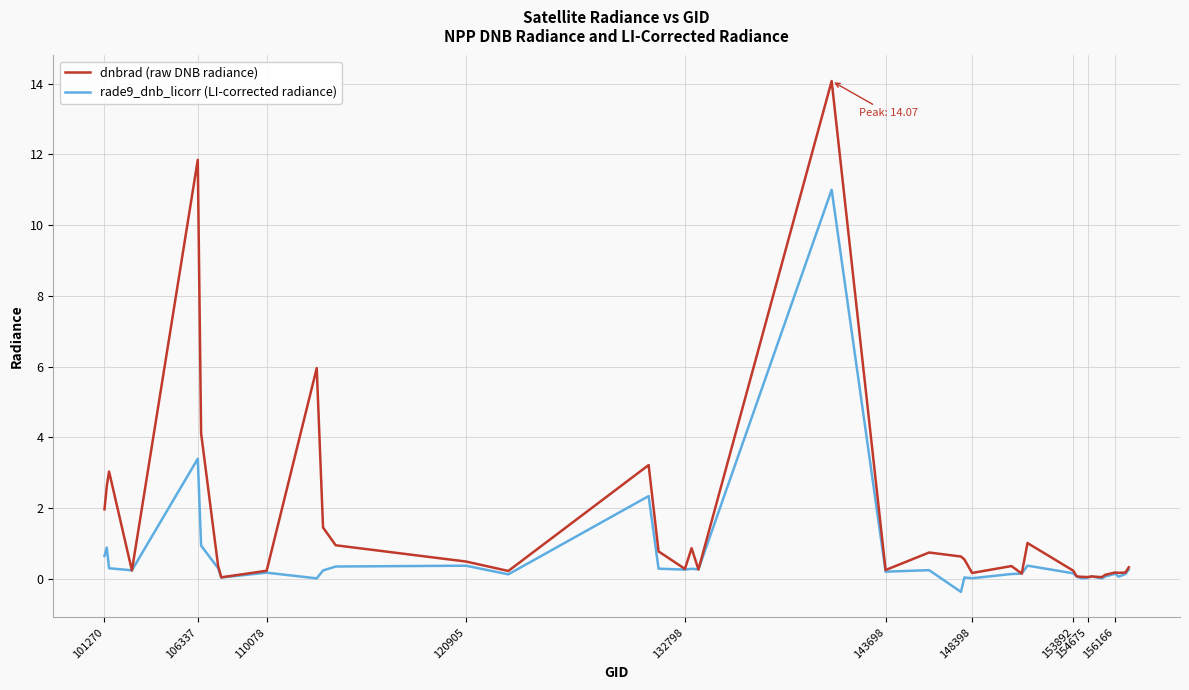

What is the maximum value shown in the chart?

14.1